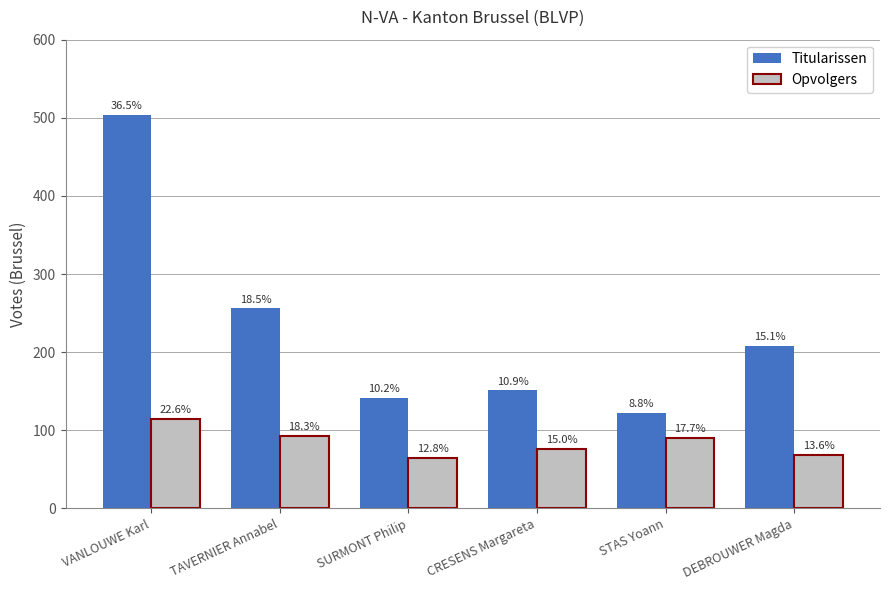

What is the sum of all Titularissen values?

1382